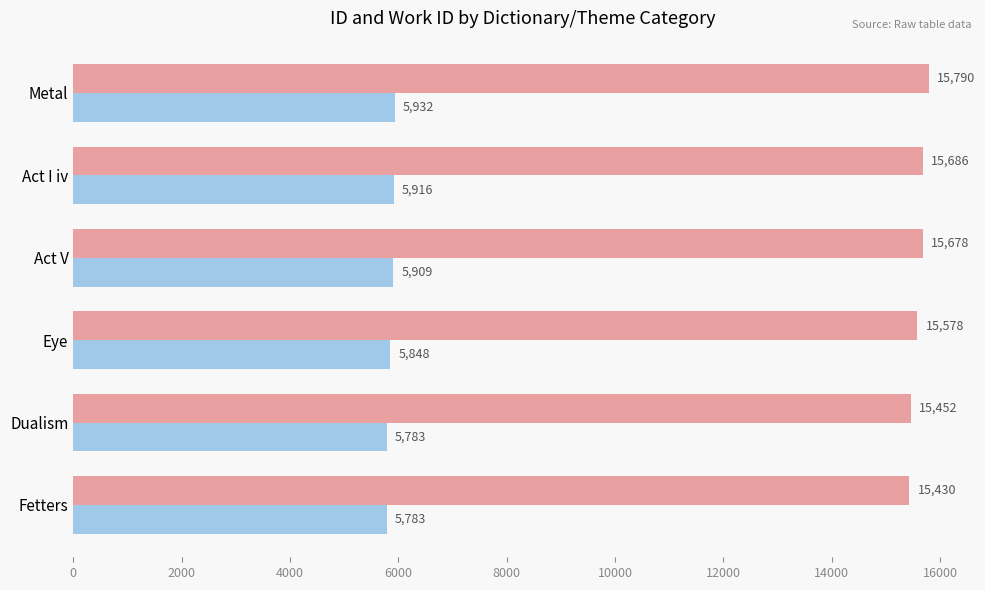

At which category is the sum across all series the highest?

Metal